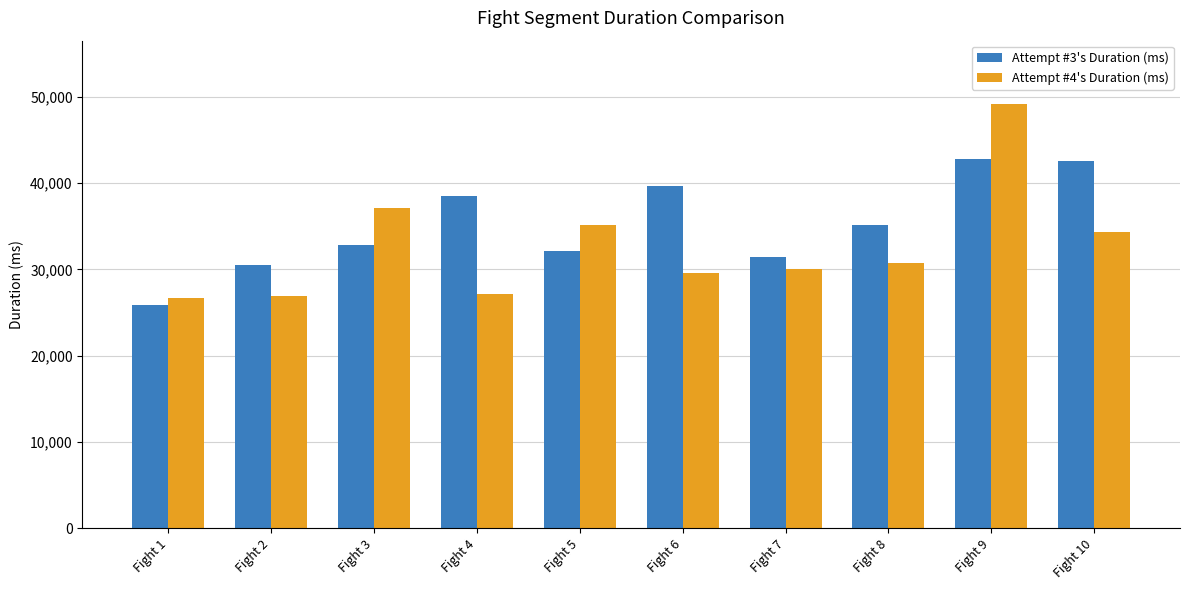

What value does the Attempt #3's Duration (ms) series have at Fight 2, to the nearest 50?

30500